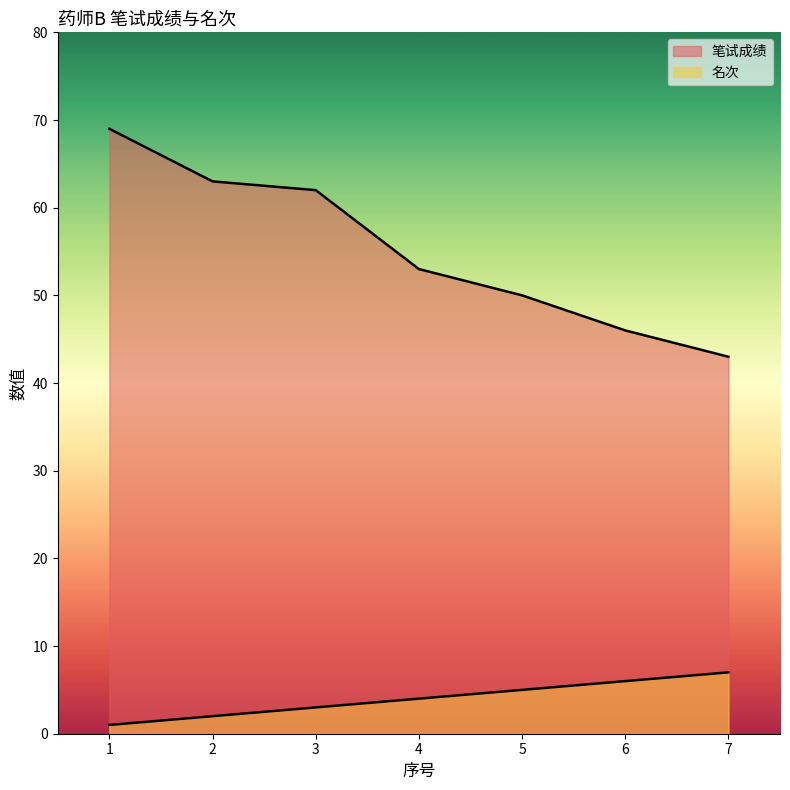

True or false: 名次 and 笔试成绩 intersect in this chart.

False